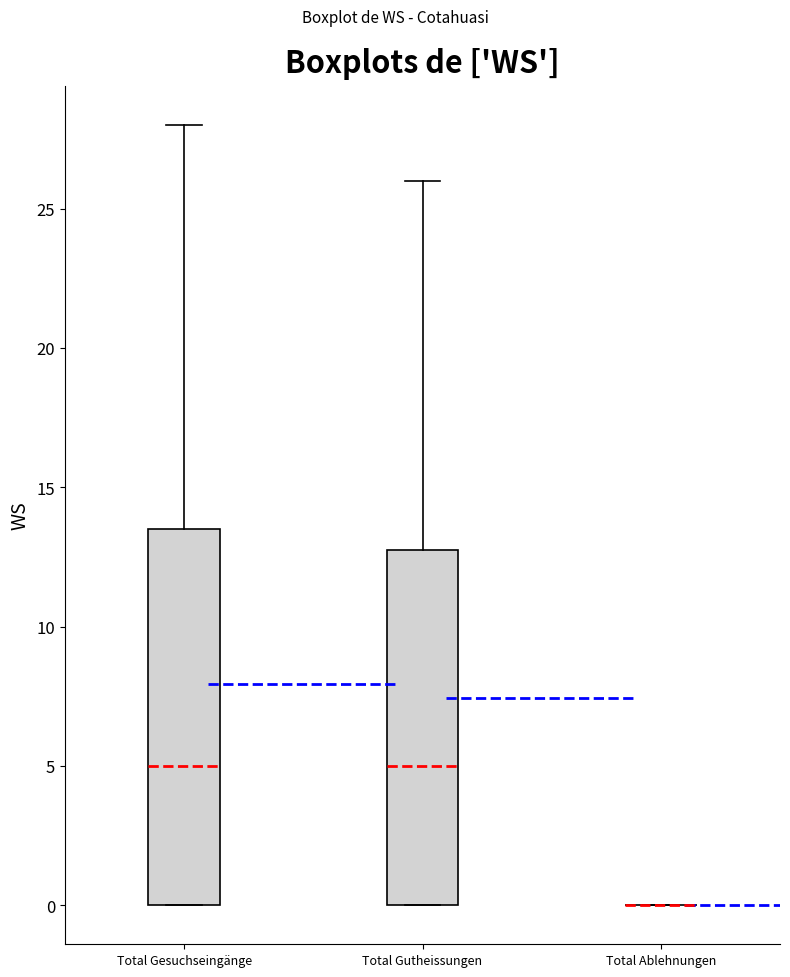

Reading left to right, read every box against the y-axis: the position of its median line, the range the box covers, and the ends of its whiskers. The values are not printed on the chart, so give them approximately, as read against the axis.

Total Gesuchseingänge: median 5.0, box 0.0 to 13.5, whiskers 0.0 to 28.0
Total Gutheissungen: median 5.0, box 0.0 to 13.0, whiskers 0.0 to 26.0
Total Ablehnungen: box collapsed to a line at 0.0, whiskers 0.0 to 0.0